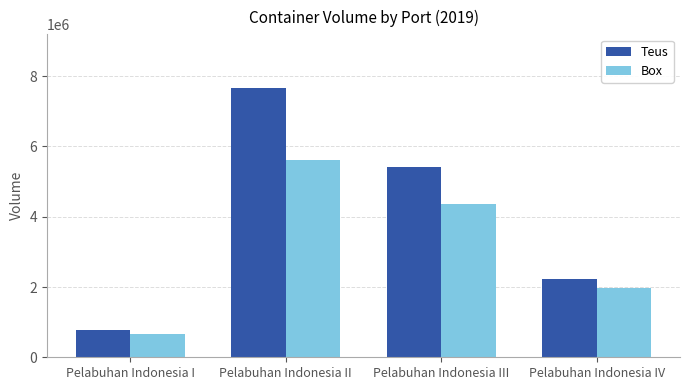

How many data points in Teus are less than 5427408?

2